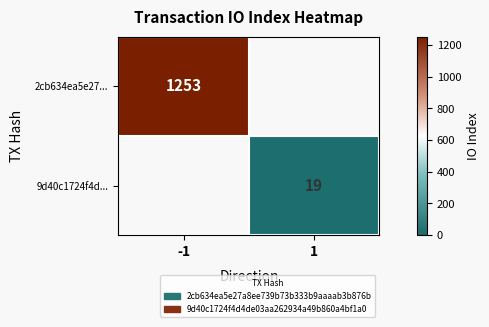

The 2cb634ea5e27... series shows 477.4 at -1. True or false?

False